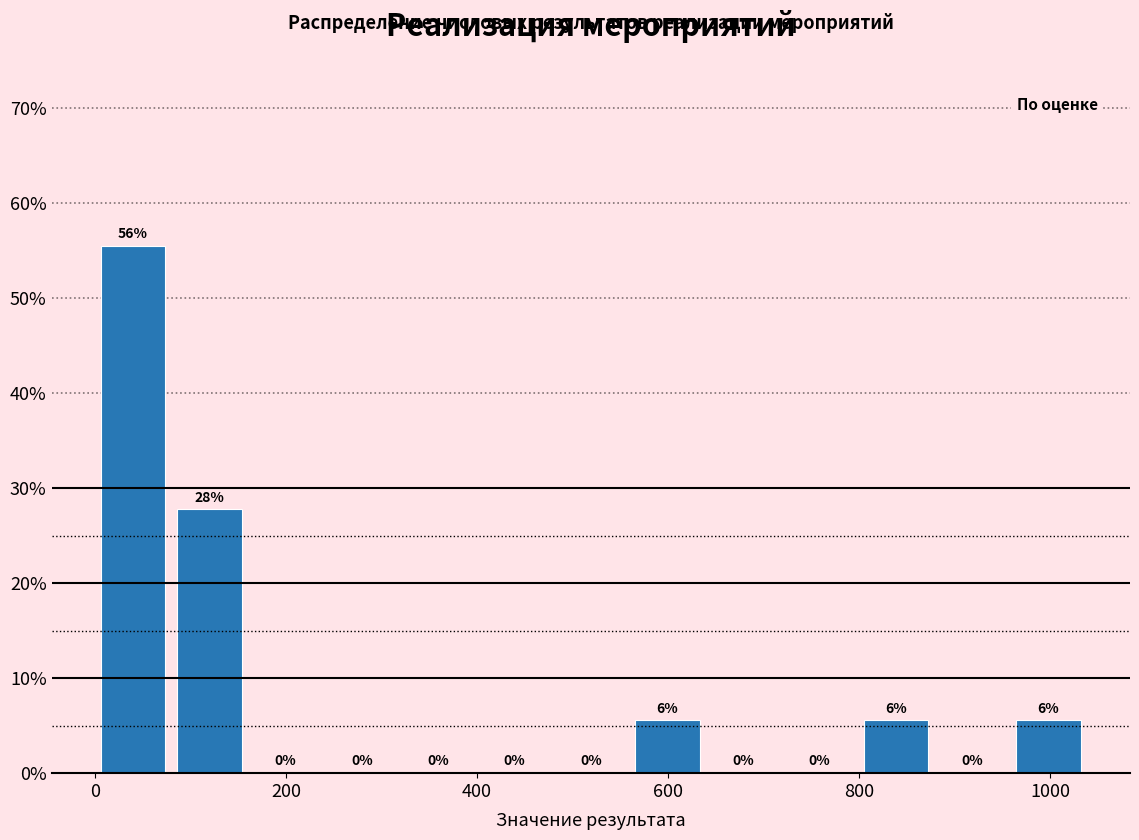

Read against the x-axis, roughly where is the centre of the tallest bar?

40